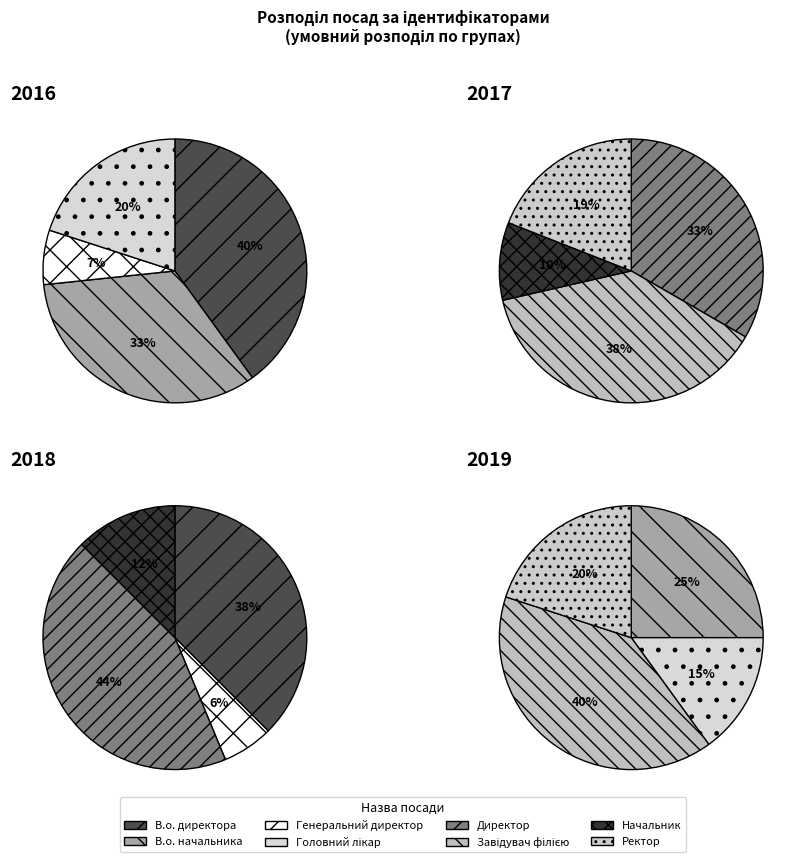

Combined, do В.о. начальника and В.о. директора account for over 50%?

No